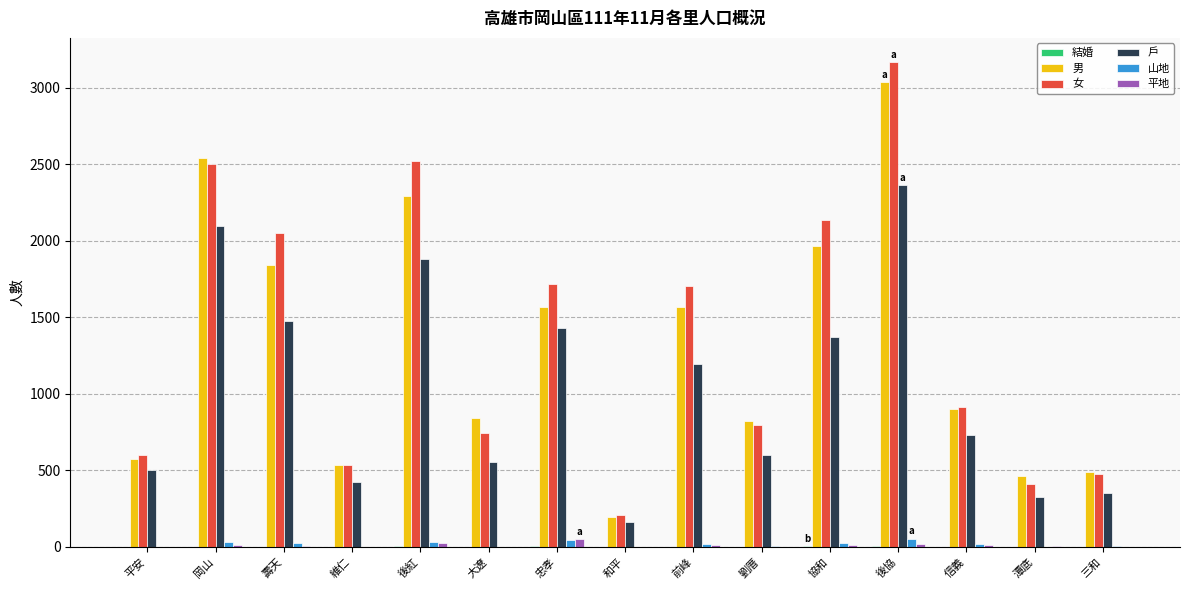

Is the value of 平地 at 維仁 greater than the value of 男 at 協和?

No